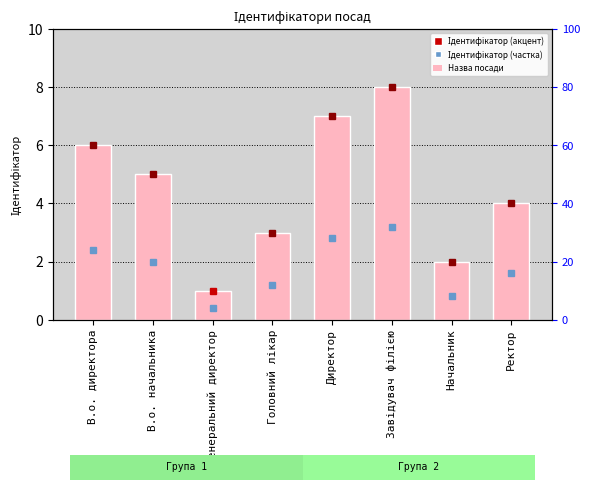

List the labels in order of value, smallest first.

Генеральний директор, Начальник, Головний лікар, Ректор, В.о. начальника, В.о. директора, Директор, Завідувач філією